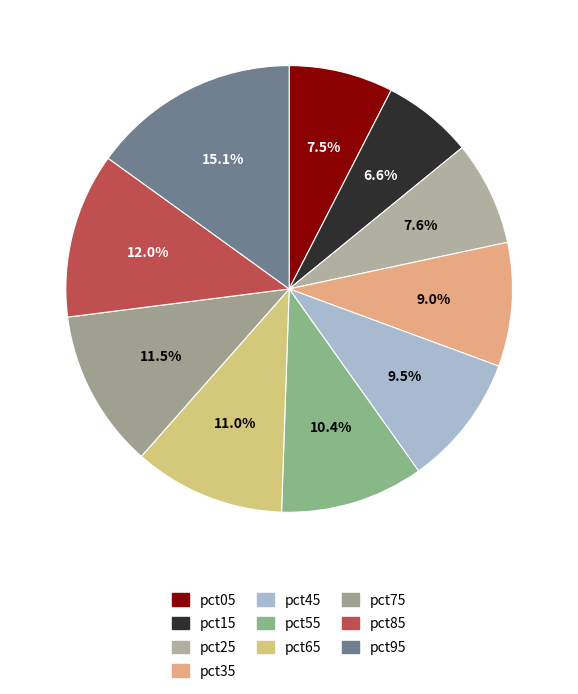

To the nearest percent, what portion does pct35 represent?

9%